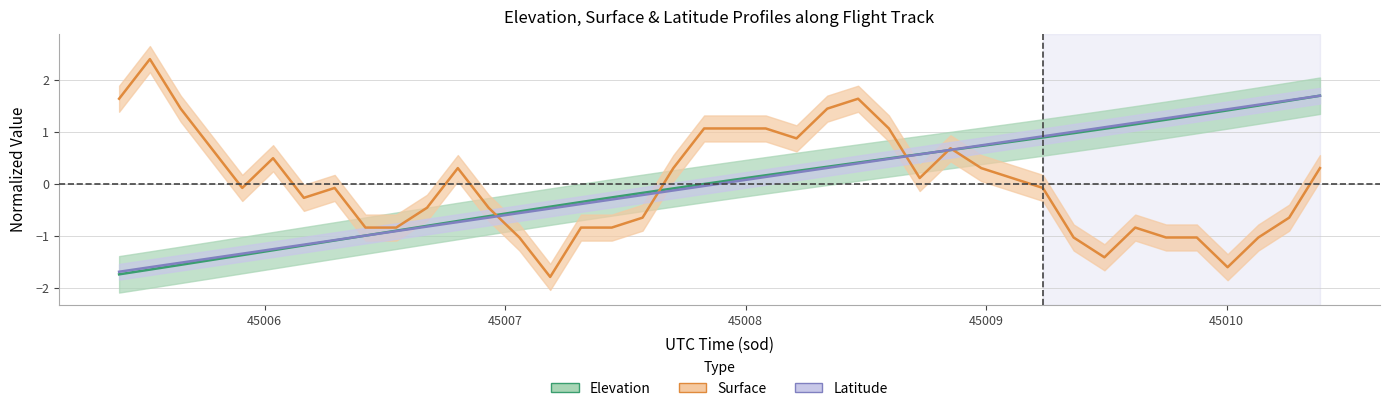

How many intersections are there between Latitude and Surface?

5